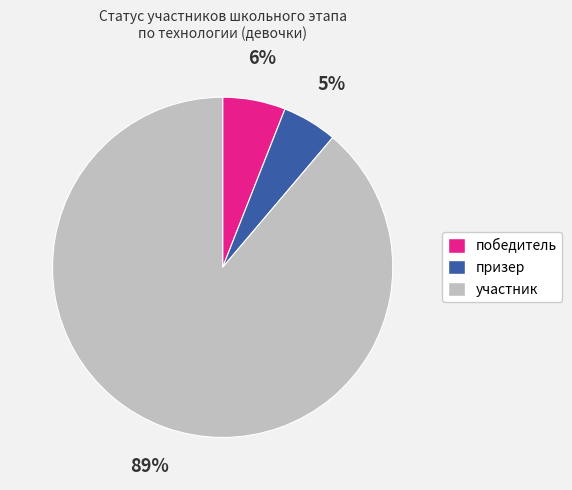

What is the largest slice in the pie chart?

участник